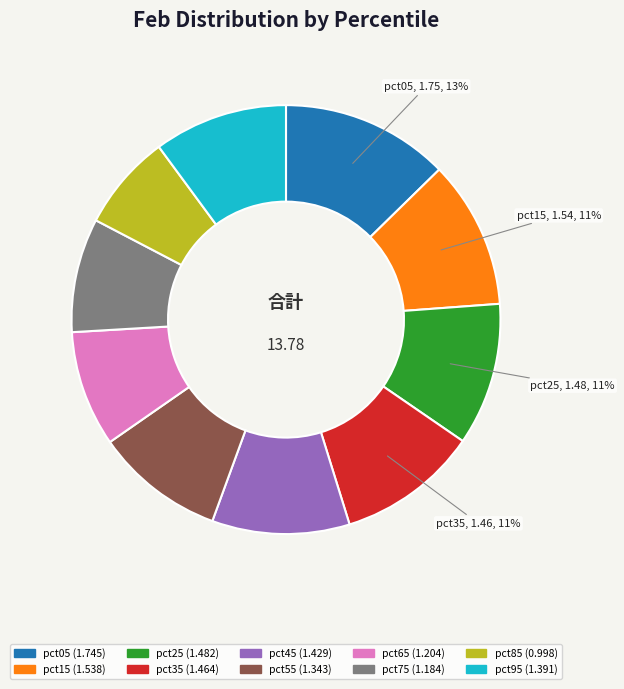

To the nearest percent, what is the difference between the pct75 and pct25 slice percentages?

2%